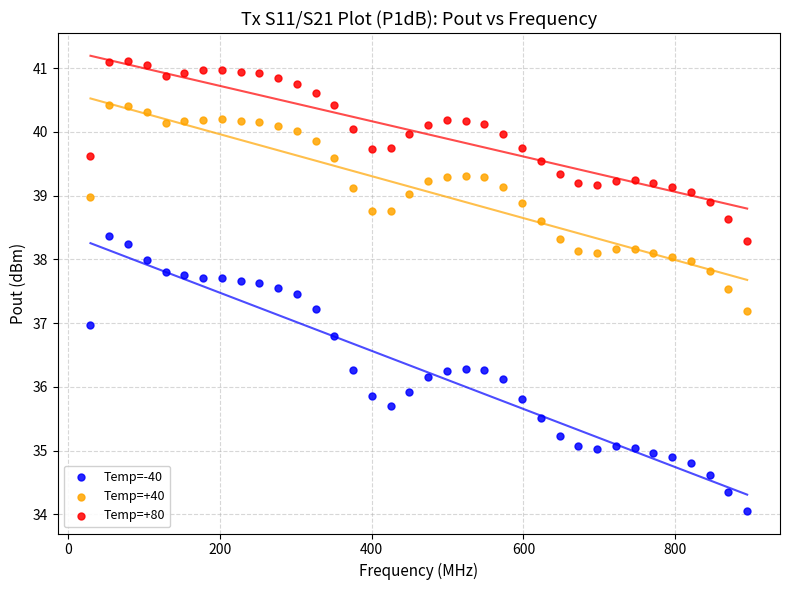

Which series contains the lowest Y value?

Temp=-40